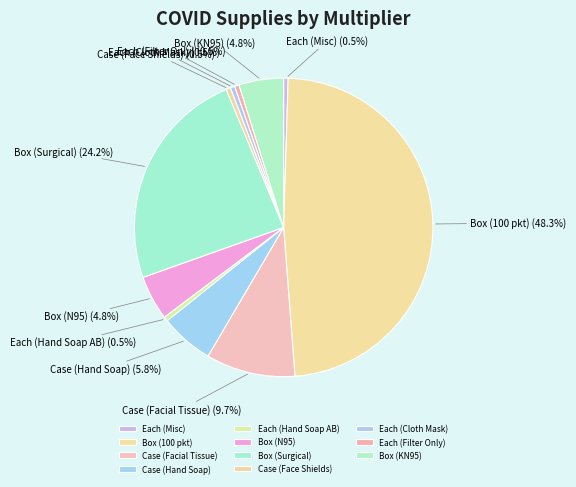

Approximately how many times larger is the value at Box (KN95) compared to Case (Facial Tissue)?

0.5